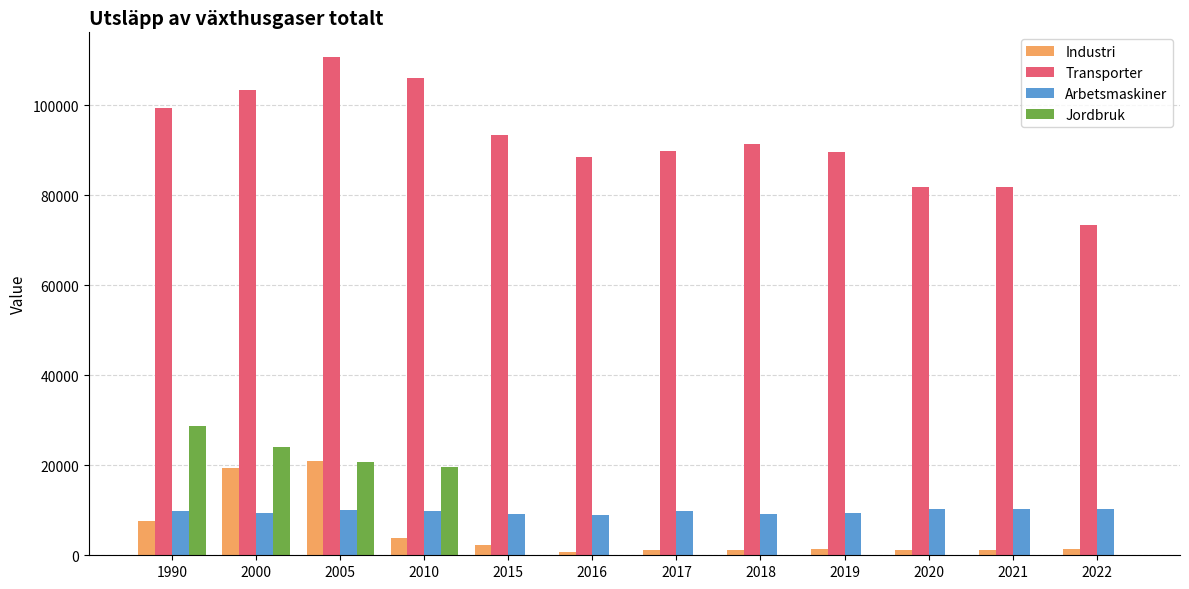

True or false: Jordbruk has a value of 28756.4 at 1990.

True